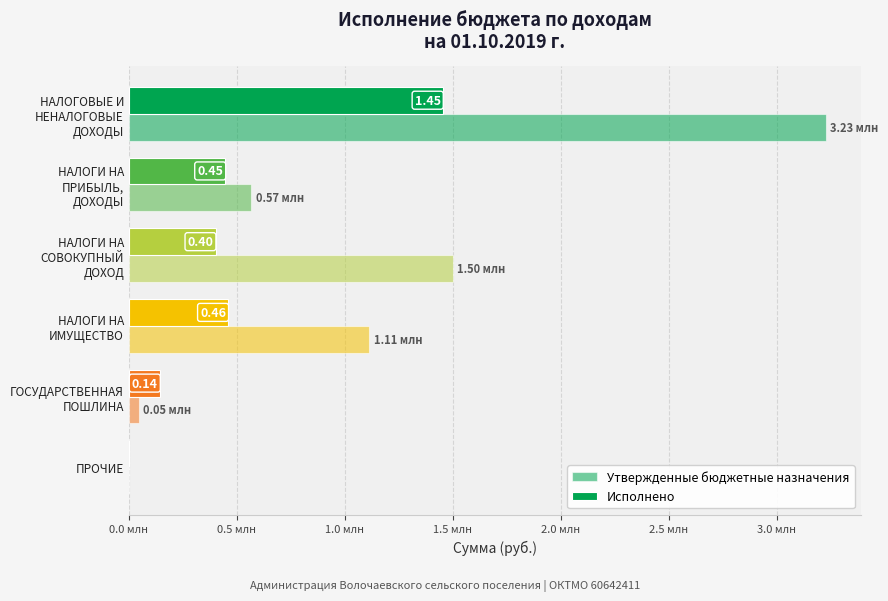

What position from the left is ПРОЧИЕ?

6